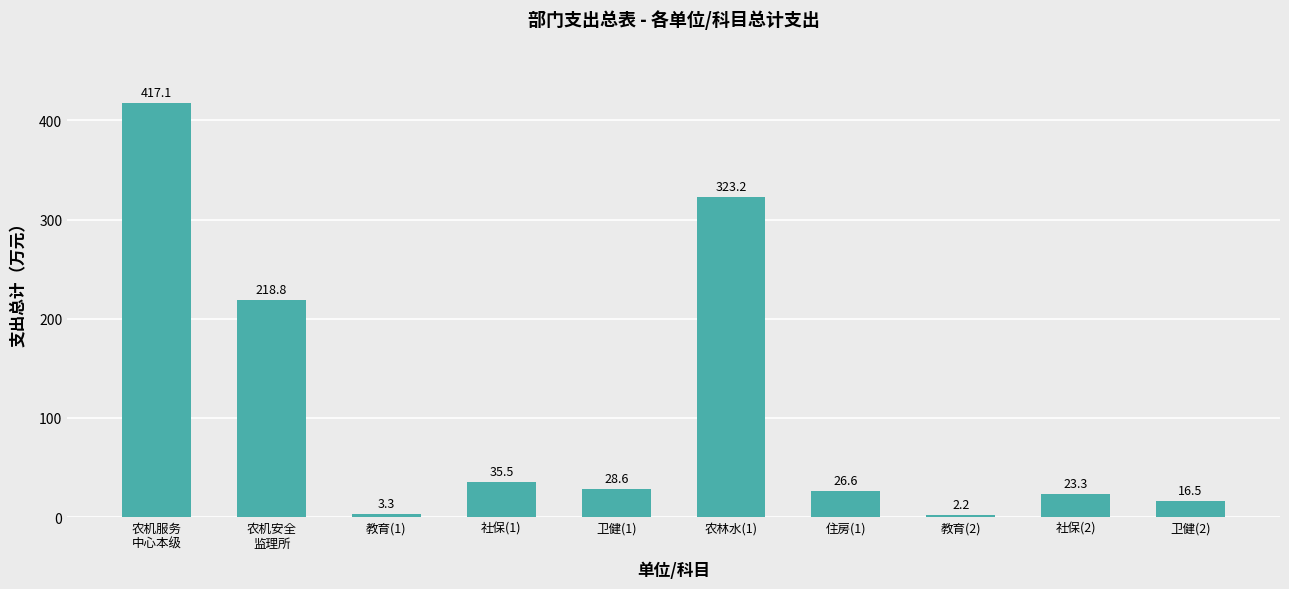

What is the value of the 7th bar from the left?

26.6